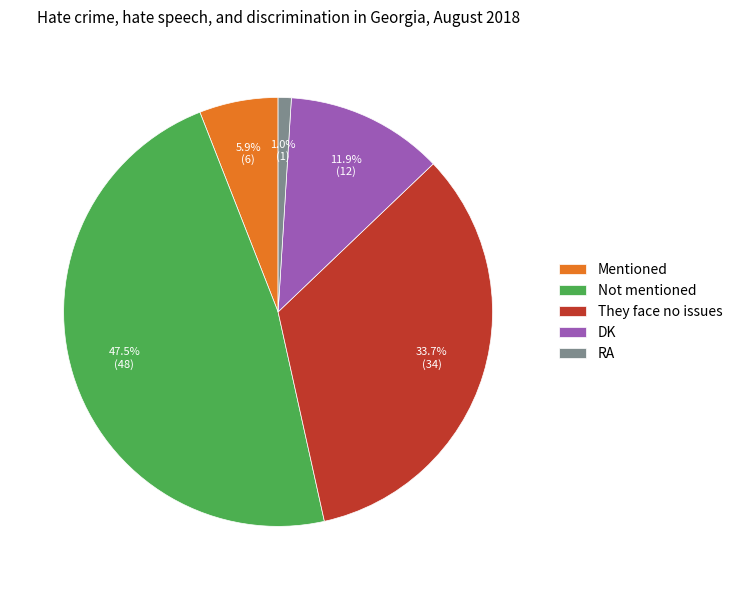

To the nearest percent, what is the average slice percentage?

20%